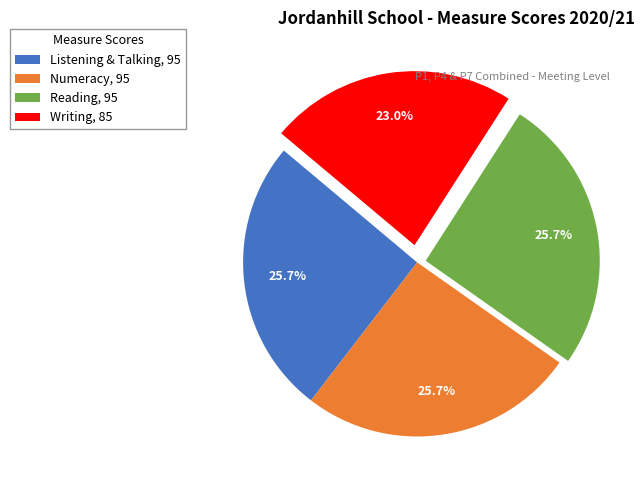

Is the sum of Reading and Writing greater than half?

No